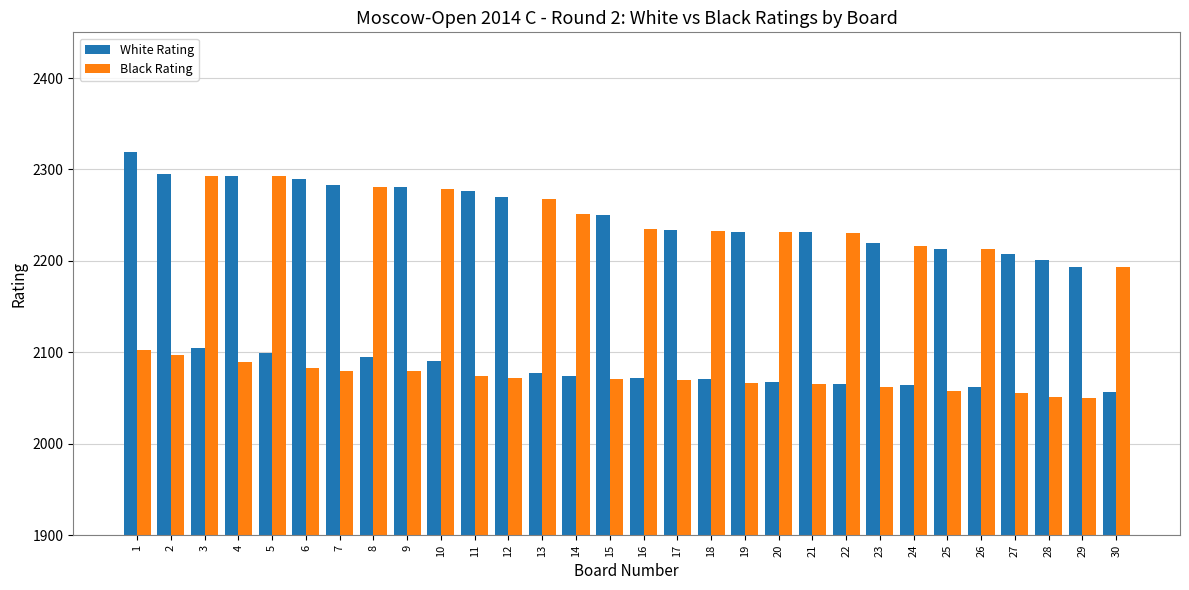

Rank the series by their average value, from lowest to highest.

Black Rating, White Rating